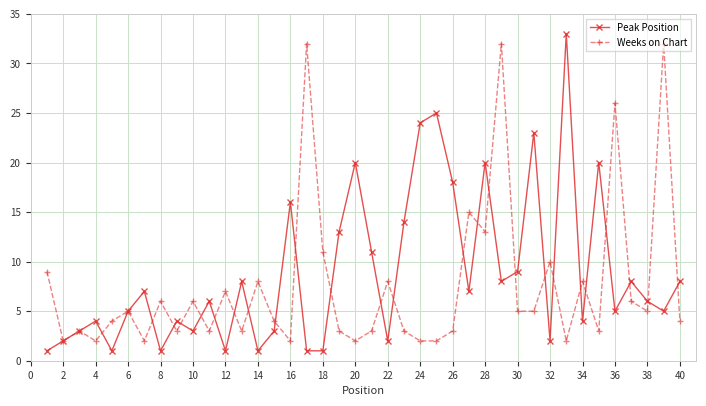

True or false: Weeks on Chart has more than 0 points higher than both neighbors.

True